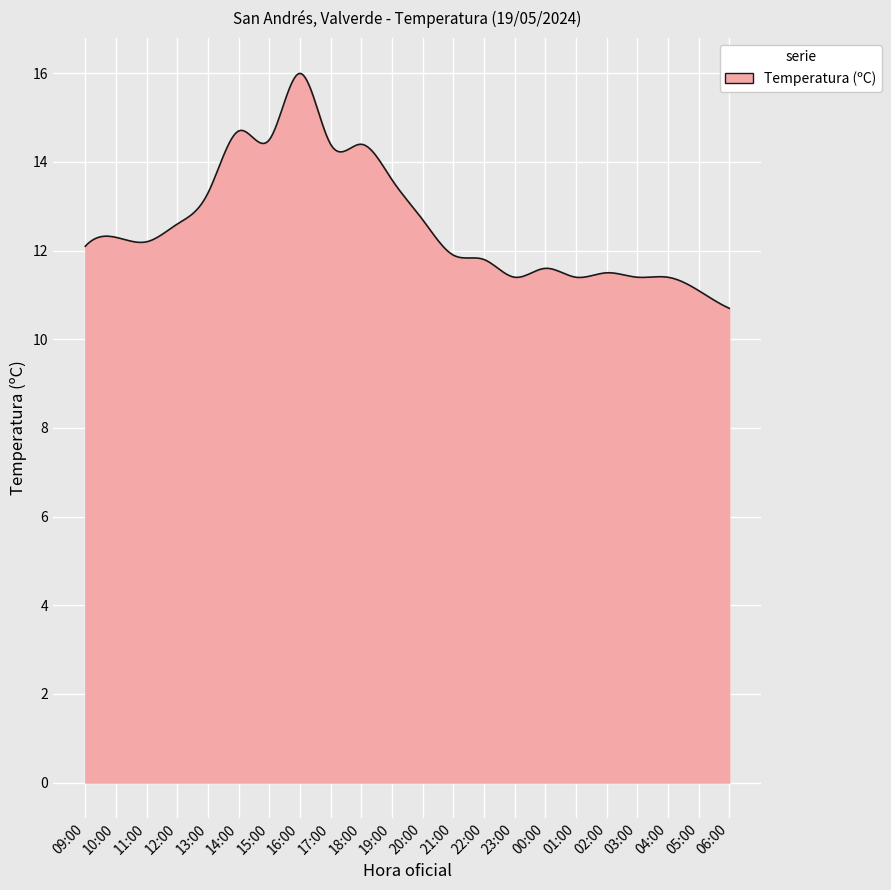

What is the minimum value shown in the chart?

10.7